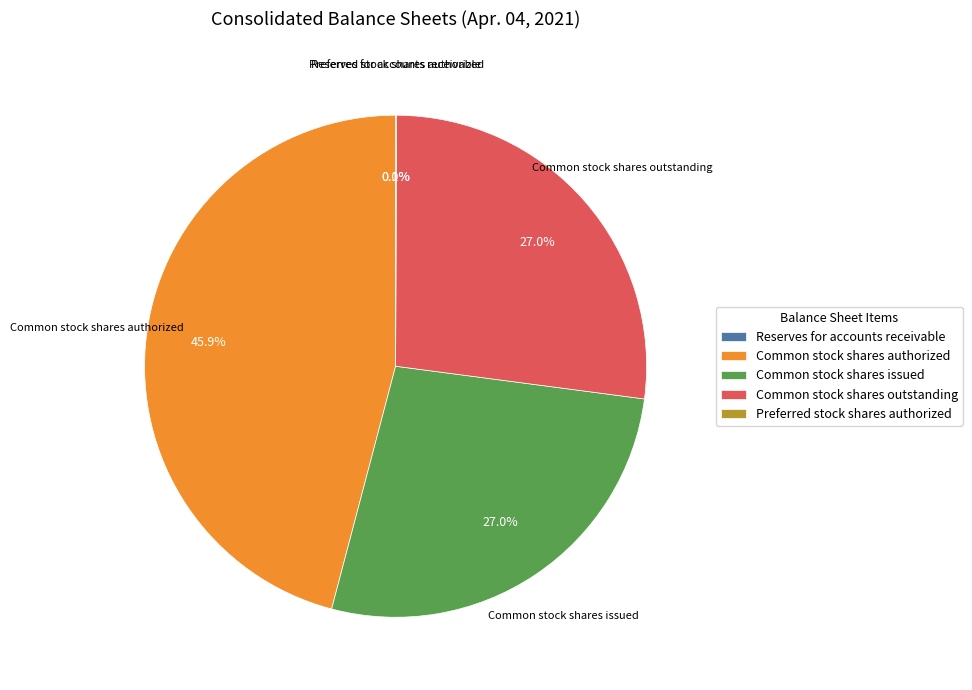

What percentage is NOT represented by Common stock shares authorized?

54.1%